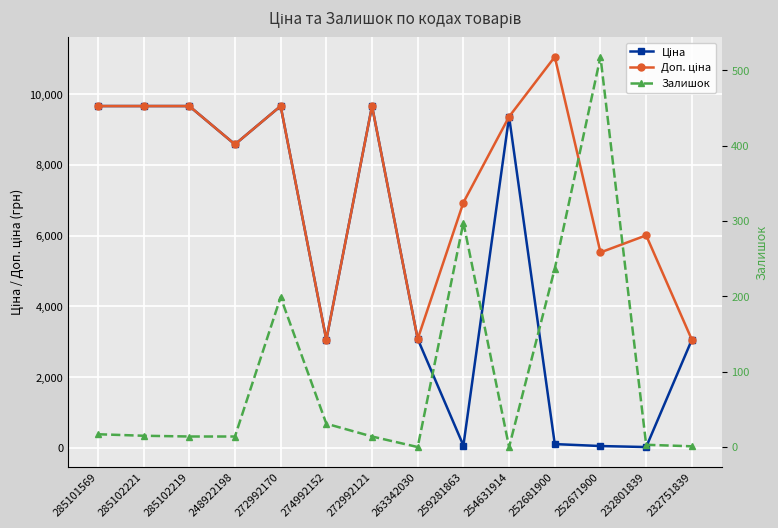

Rank the series by their maximum value, from lowest to highest.

Залишок, Ціна, Доп. ціна